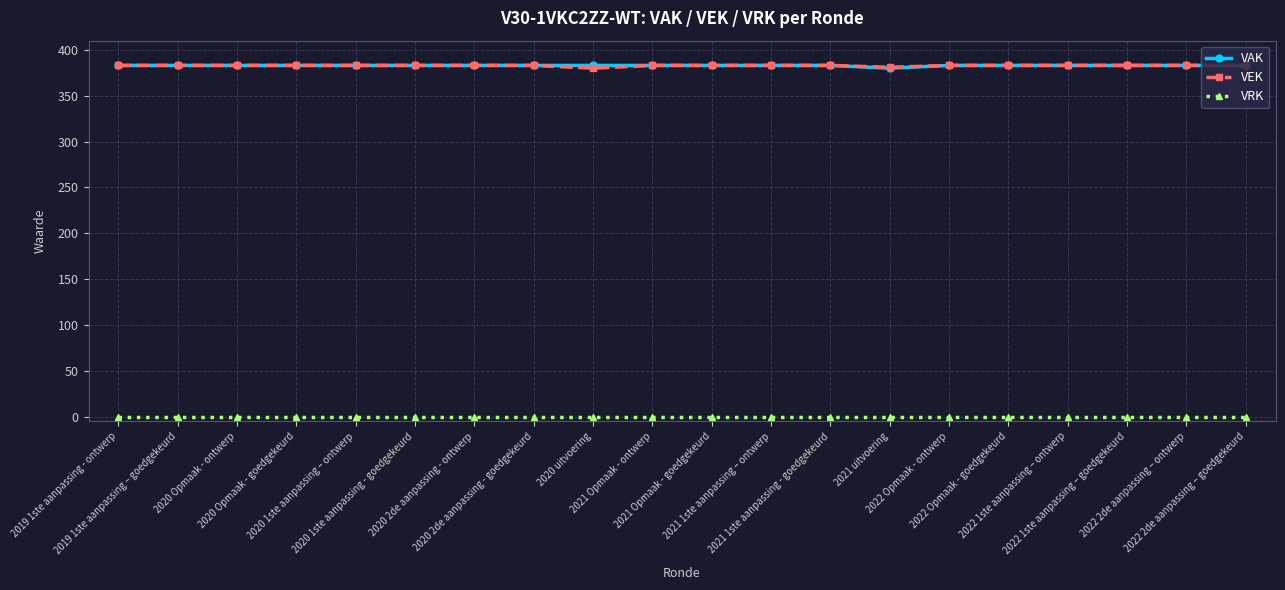

What is the value of the VAK point at the 19th from the left?

383